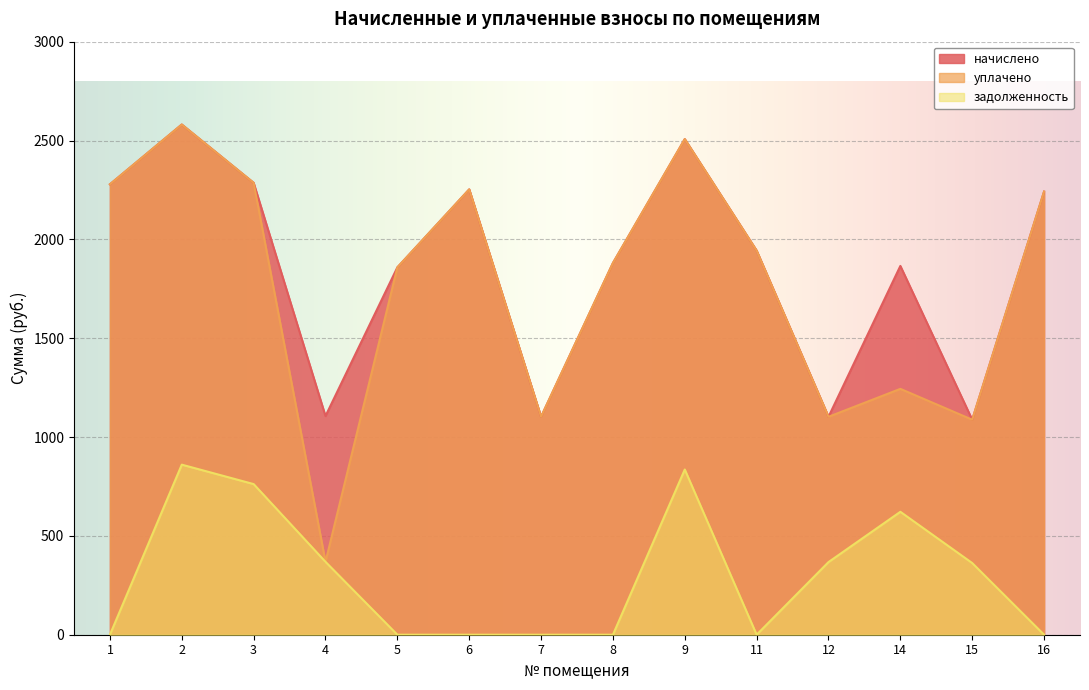

Which series has the widest spread of values?

уплачено